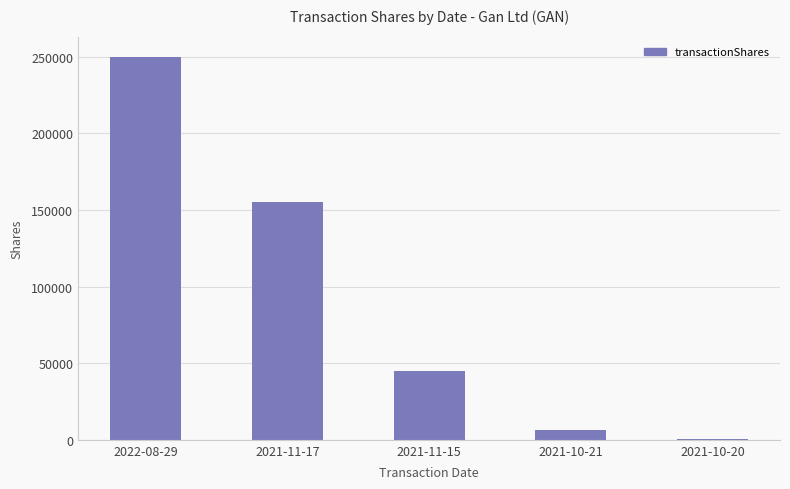

Reading right to left, list all the values displayed in this chart.

250	6439	44586	155414	250000